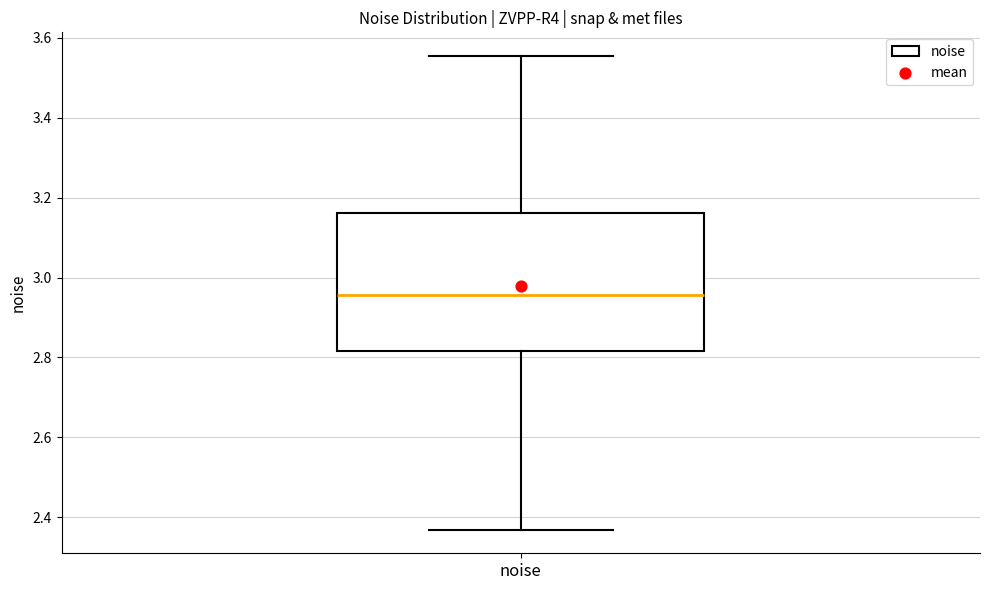

Transcribe this box plot: give where the median line is, the range the box spans, and where the two whiskers end, as read against the y-axis. The values are not printed on the chart, so give them approximately, as read against the axis.

median 2.96, box 2.82 to 3.16, whiskers 2.36 to 3.56